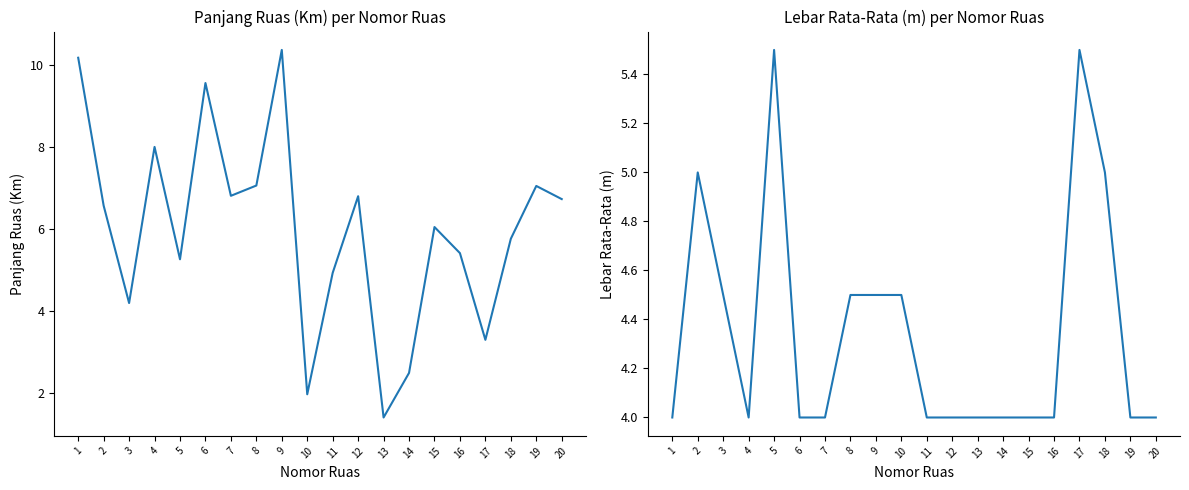

Is the value of Lebar Rata-Rata (m) at 8 greater than the value of Panjang Ruas (Km) at 15?

No